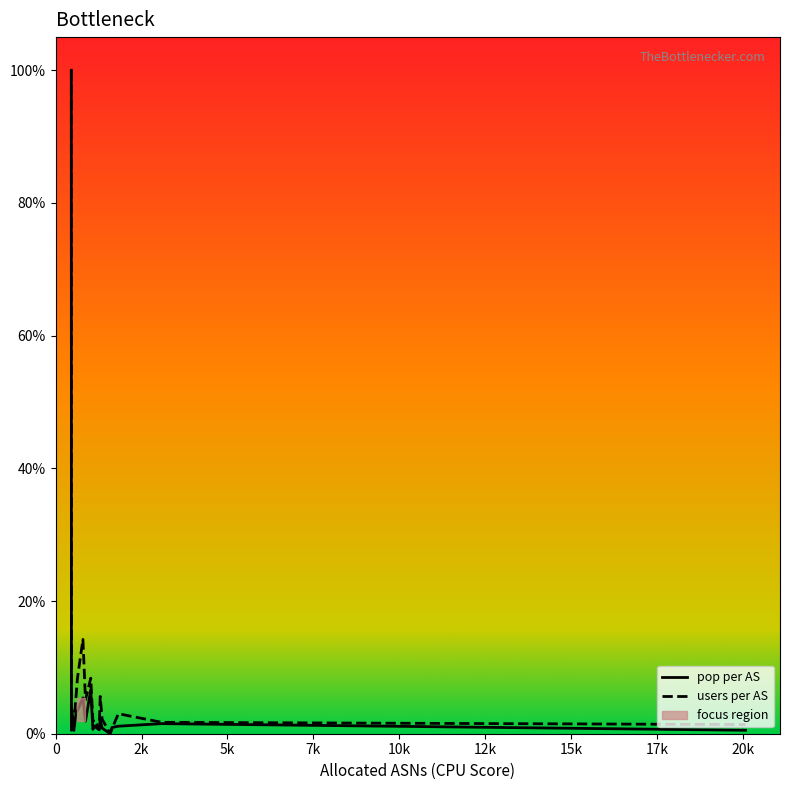

What is the highest value of the pop per AS series?

100.0